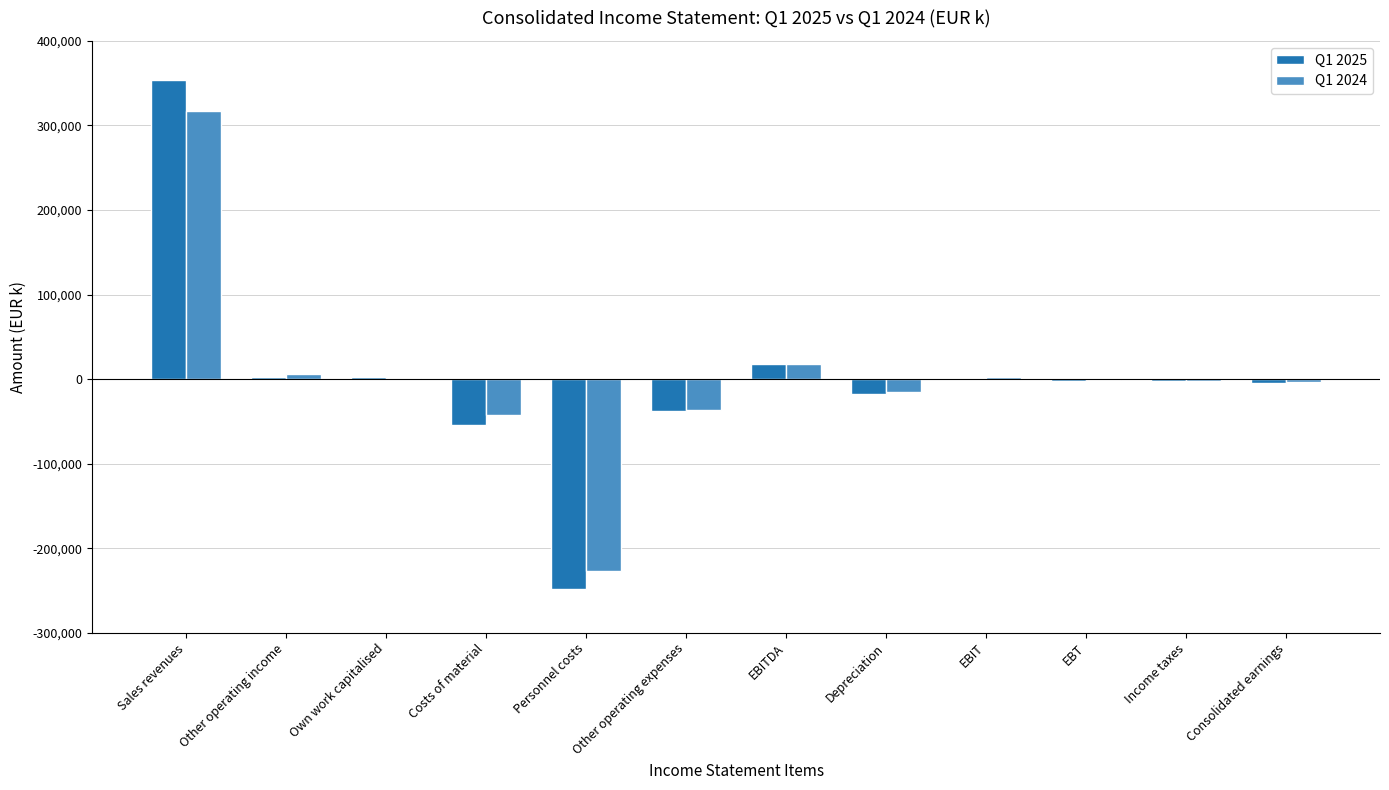

Which series has the largest range (max minus min)?

Q1 2025